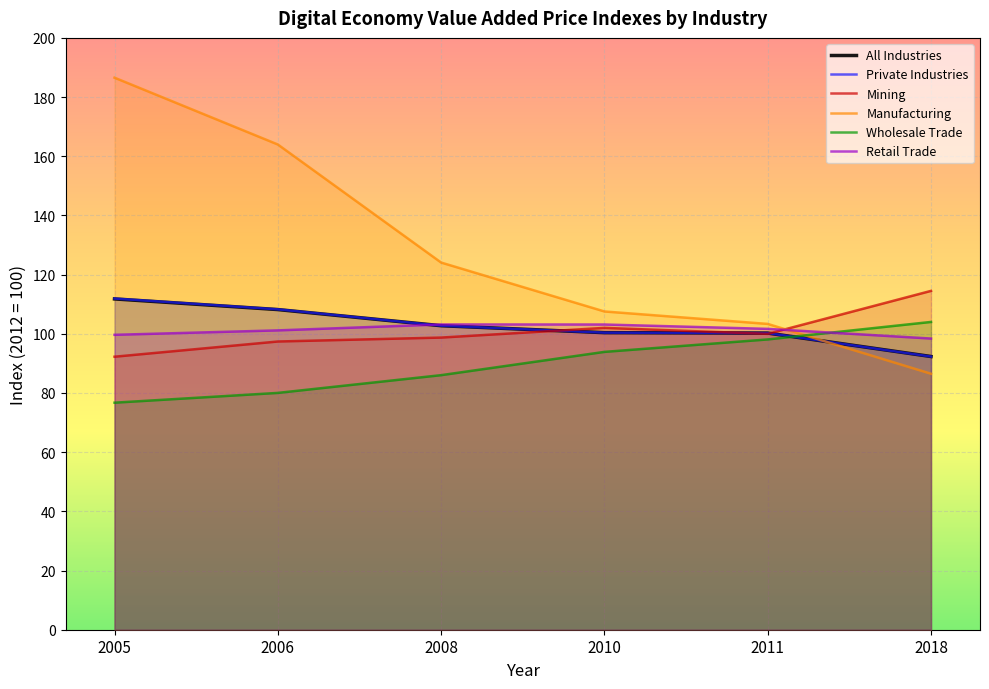

Reading left to right, transcribe all the data shown in this chart.

All Industries: 2005=111.8	2006=108.2	2008=102.7	2010=100.4	2011=100.2	2018=92.3
Private Industries: 2005=111.9	2006=108.3	2008=102.7	2010=100.4	2011=100.2	2018=92.3
Mining: 2005=92.3	2006=97.4	2008=98.7	2010=102.0	2011=100.0	2018=114.5
Manufacturing: 2005=186.6	2006=164.0	2008=124.1	2010=107.6	2011=103.3	2018=86.5
Wholesale Trade: 2005=76.7	2006=80.0	2008=86.0	2010=93.9	2011=98.1	2018=104.0
Retail Trade: 2005=99.7	2006=101.2	2008=103.2	2010=103.1	2011=101.7	2018=98.4